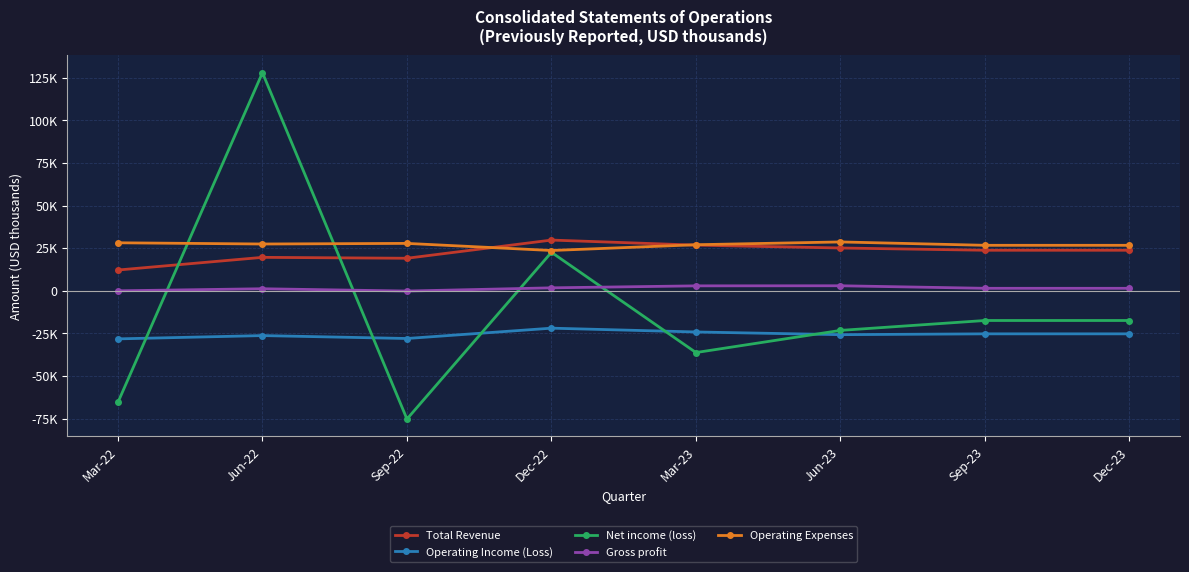

True or false: Net income (loss) and Operating Expenses cross at least once.

True